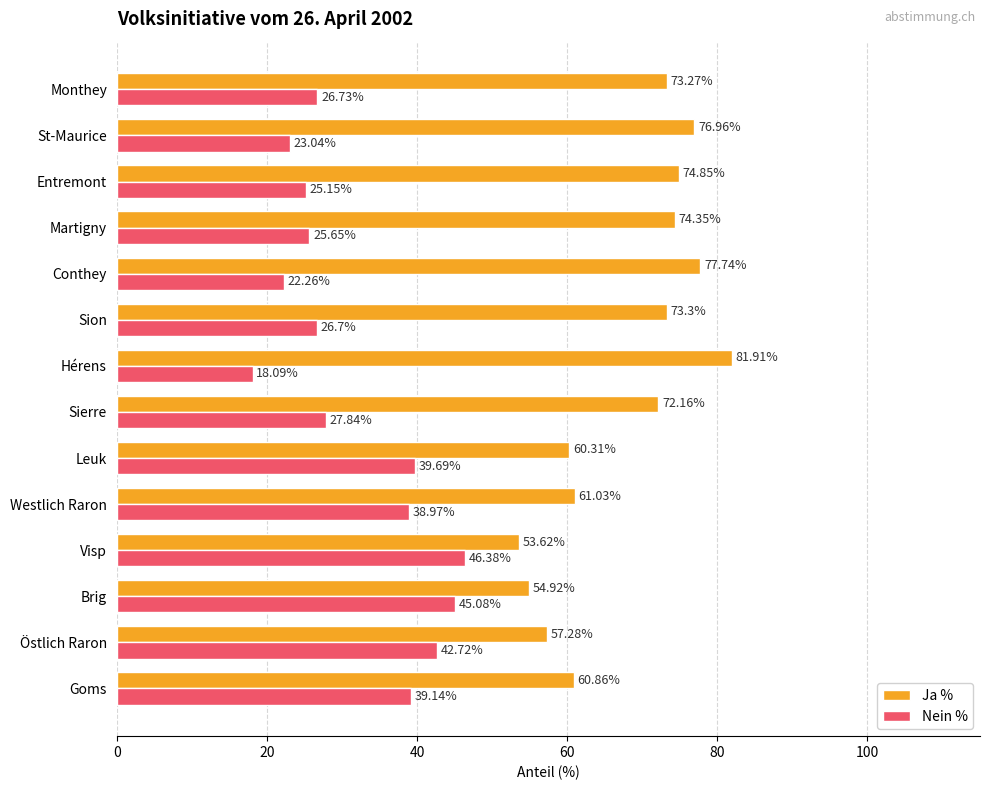

How many values in the Ja % series exceed 73?

7